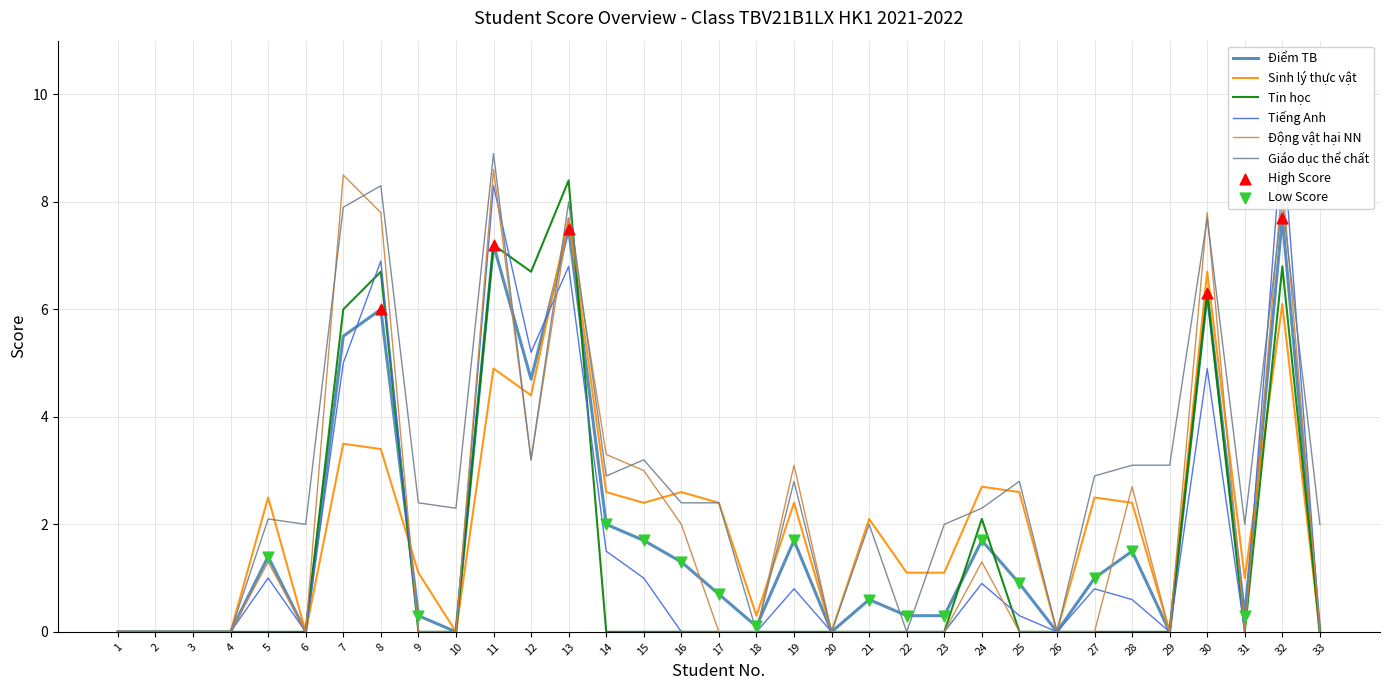

At how many categories does at least one series exceed 6?

7